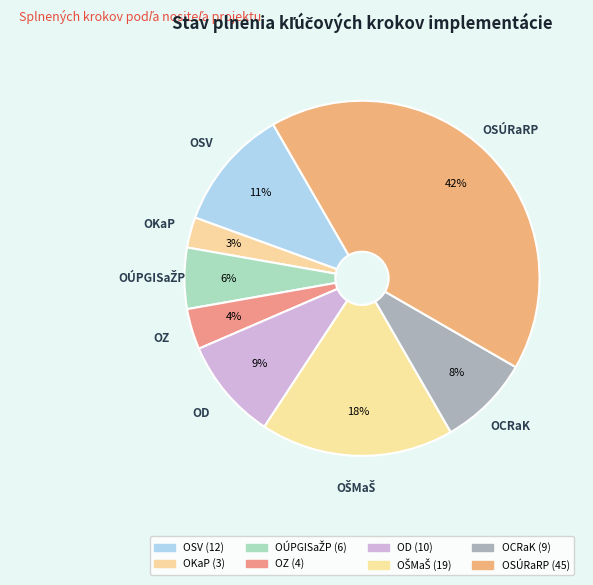

To the nearest percent, what is the average slice percentage?

12%